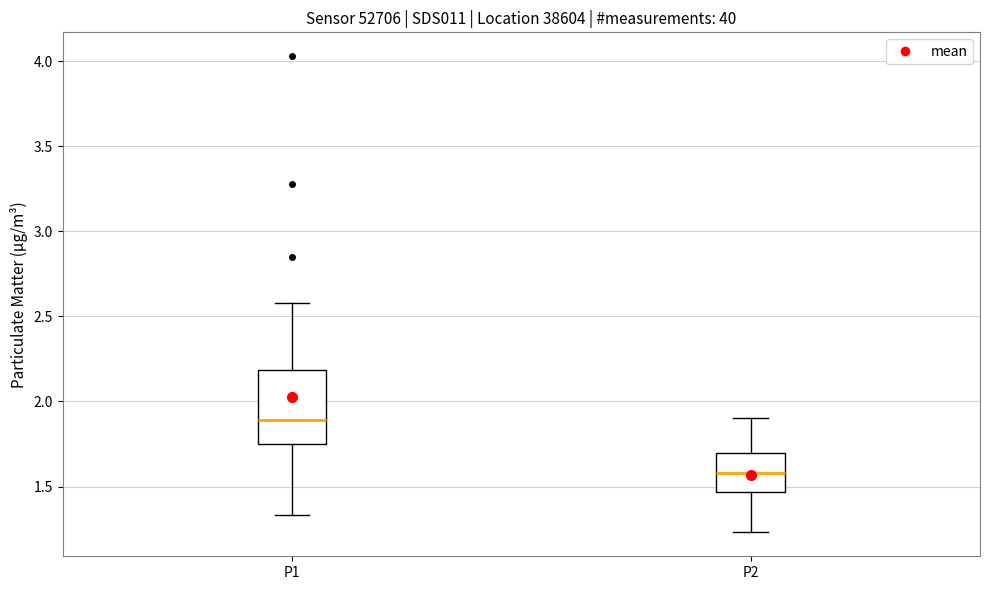

Reading left to right, read every box against the y-axis: the position of its median line, the range the box covers, and the ends of its whiskers. The values are not printed on the chart, so give them approximately, as read against the axis.

P1: median 1.90, box 1.75 to 2.20, whiskers 1.35 to 2.60
P2: median 1.60, box 1.45 to 1.70, whiskers 1.25 to 1.90